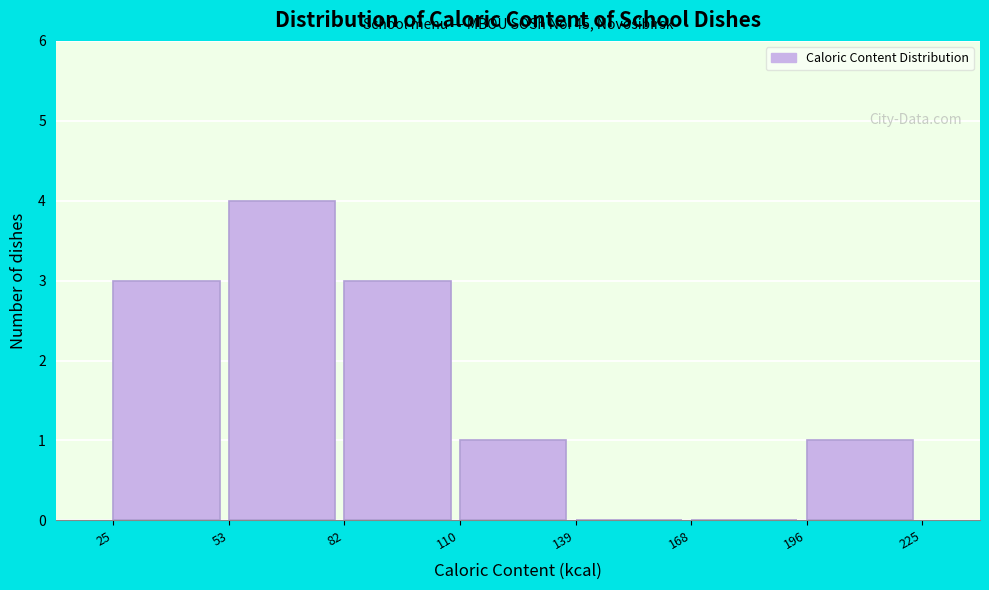

Which range on the x-axis has the tallest bar?

53 to 82